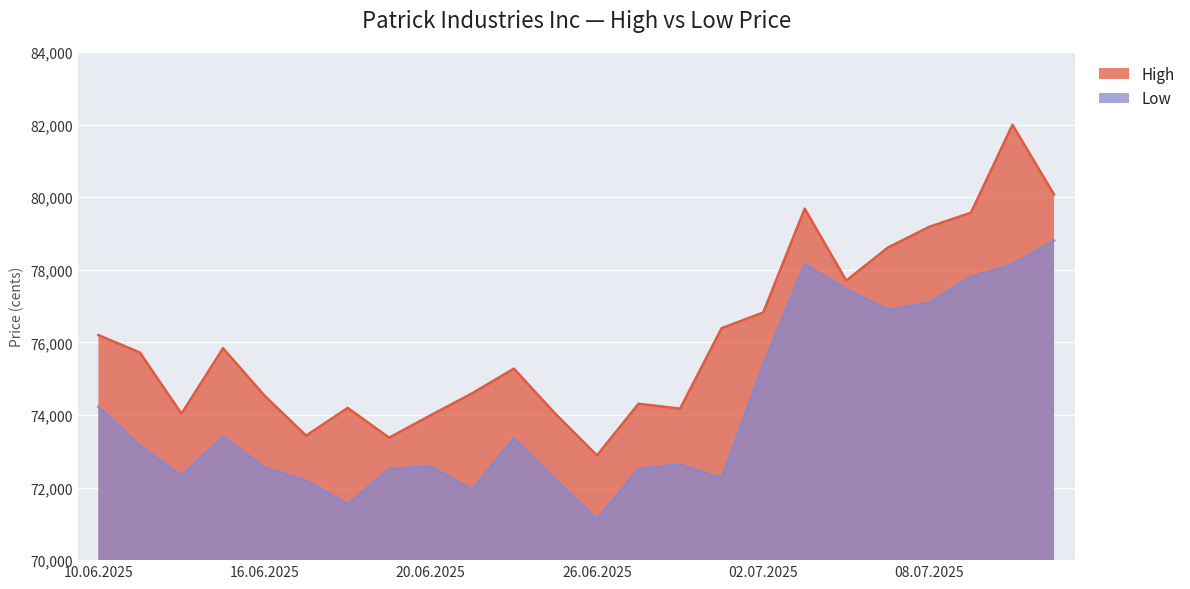

Rank the categories by Low value from lowest to highest.

26.06.2025, 18.06.2025, 23.06.2025, 17.06.2025, 25.06.2025, 01.07.2025, 12.06.2025, 19.06.2025, 27.06.2025, 16.06.2025, 20.06.2025, 30.06.2025, 11.06.2025, 24.06.2025, 13.06.2025, 10.06.2025, 02.07.2025, 07.07.2025, 08.07.2025, 04.07.2025, 09.07.2025, 10.07.2025, 03.07.2025, 11.07.2025